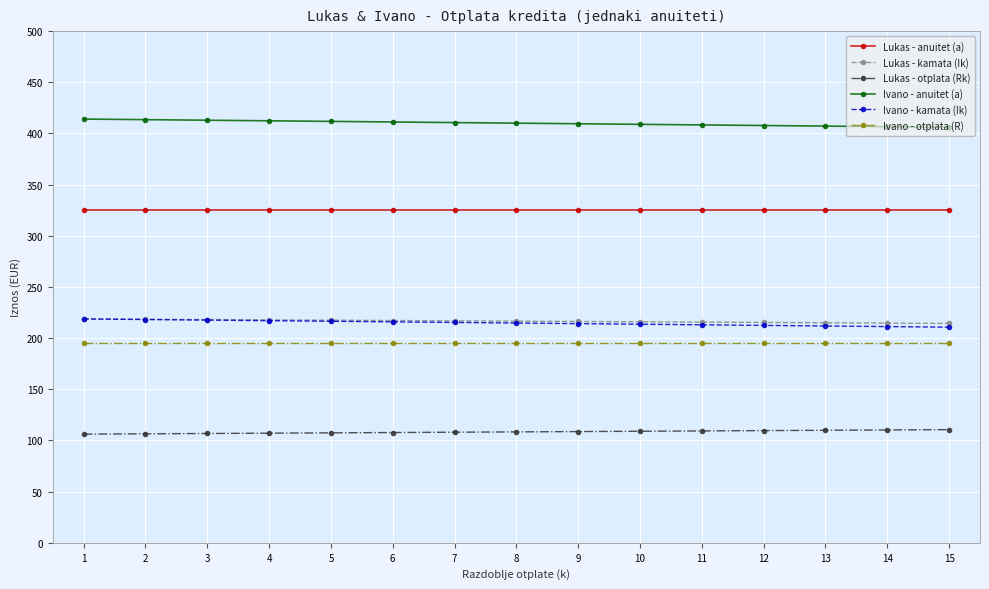

Does the chart have visible grid lines?

Yes